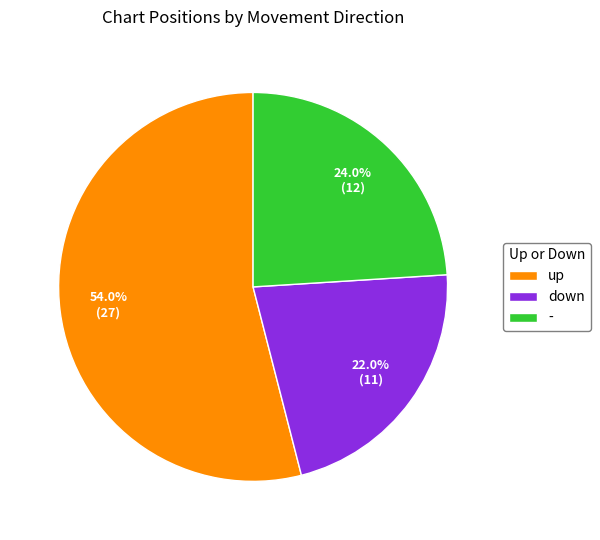

Which slice represents more than half of the pie?

up